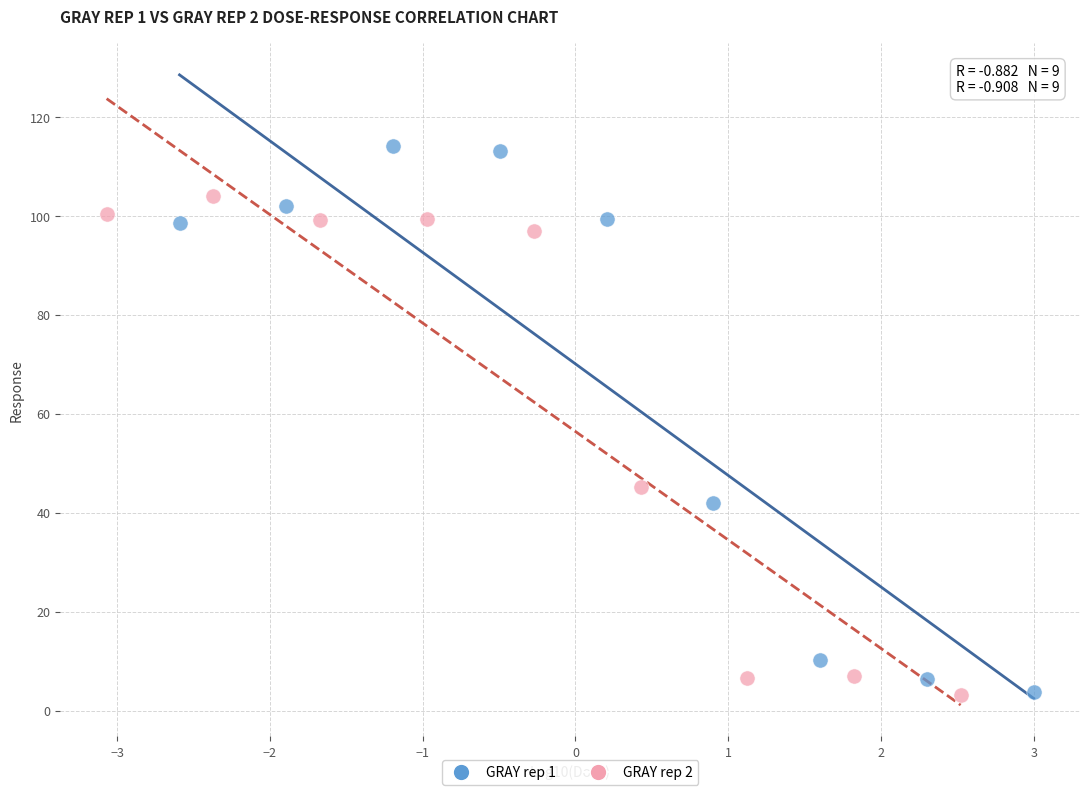

What are all the series names shown in the legend?

GRAY rep 1, GRAY rep 2